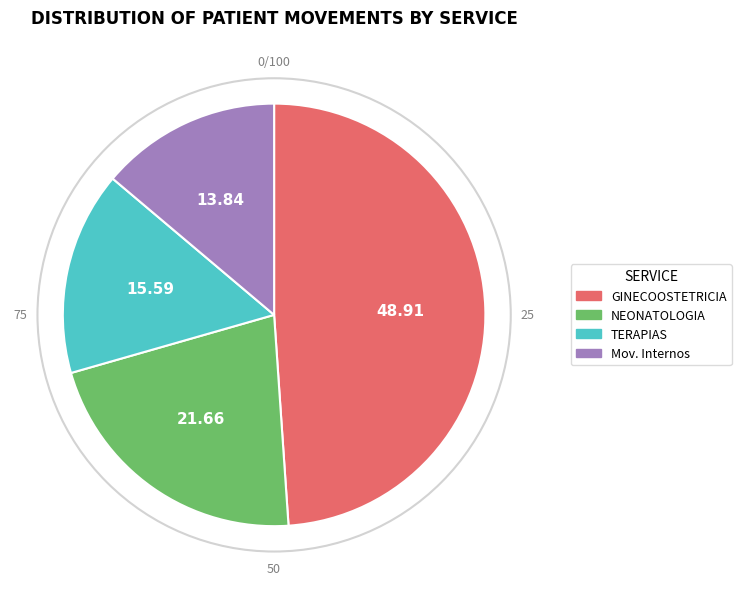

Does any single category account for the majority?

No